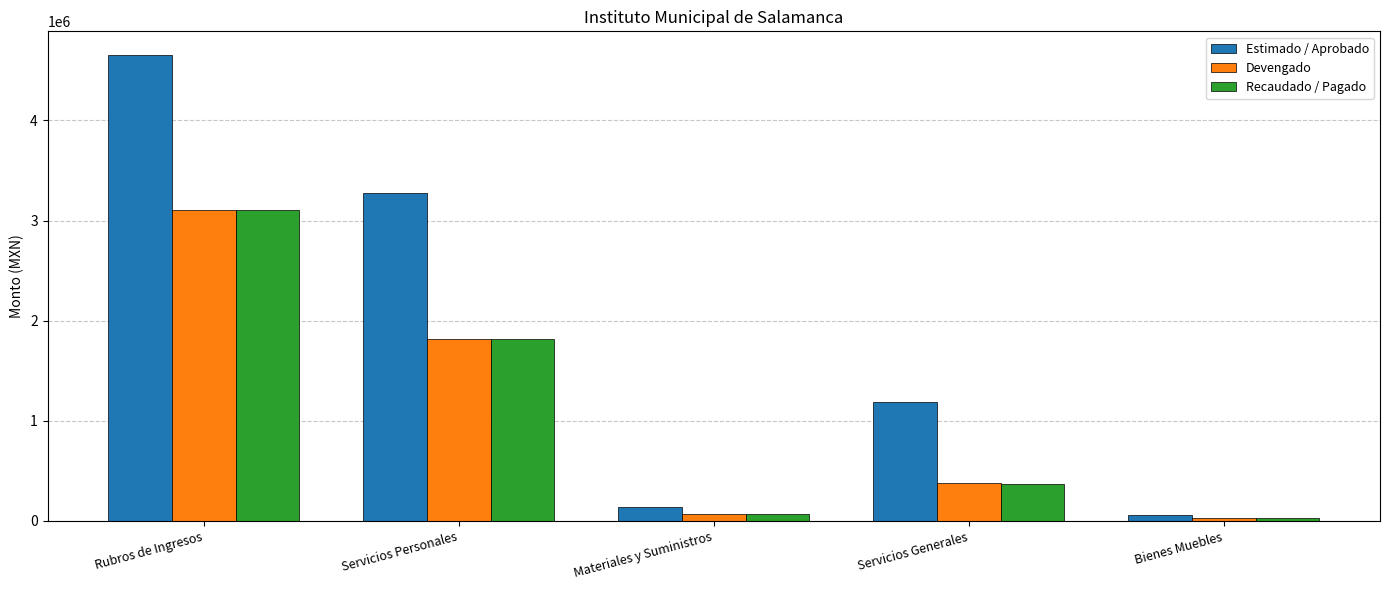

At which label is Devengado closest to 1566471?

Servicios Personales